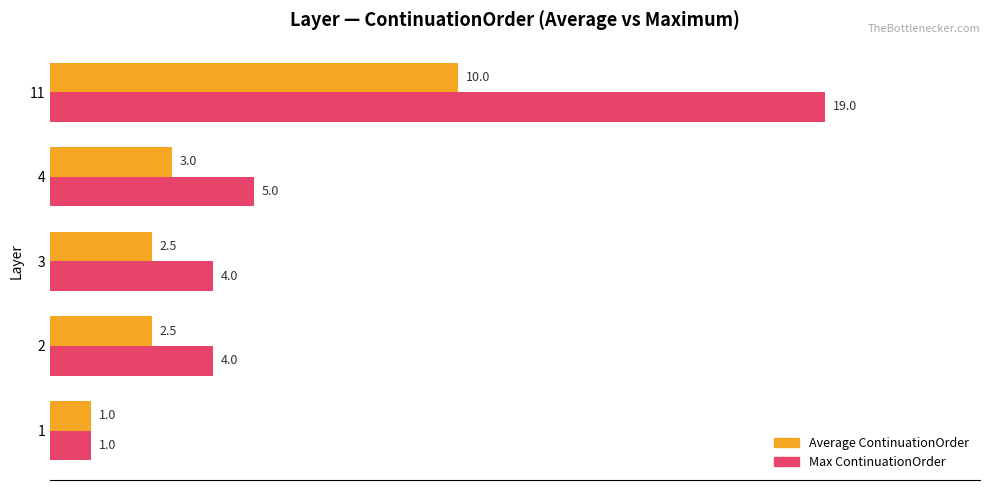

What are all the series names shown in the legend?

Average ContinuationOrder, Max ContinuationOrder